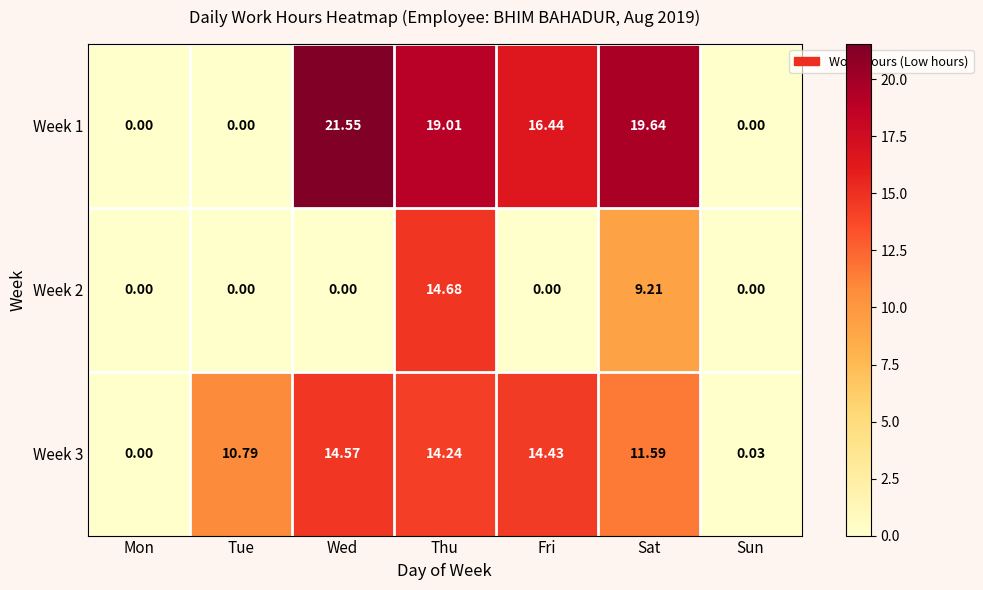

At which category is the sum across all series the highest?

Thu